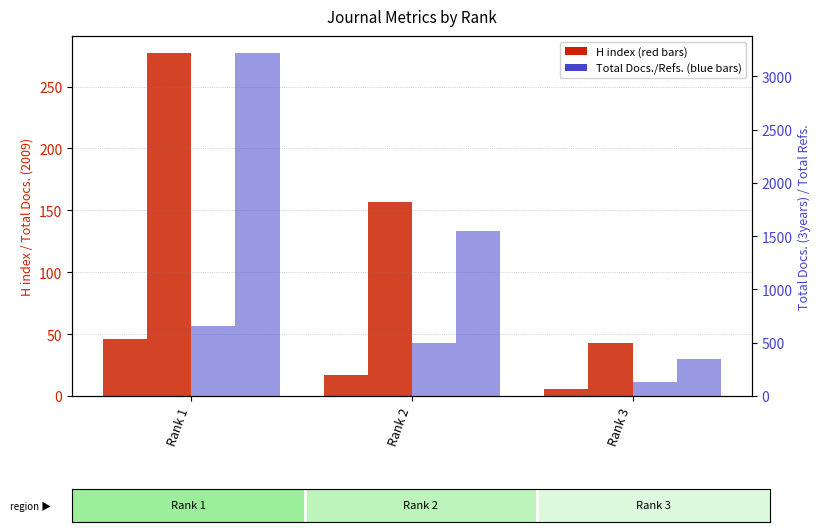

Is the value of Total Docs. (3years) at Rank 3 greater than the value of Total Refs. at Rank 2?

No